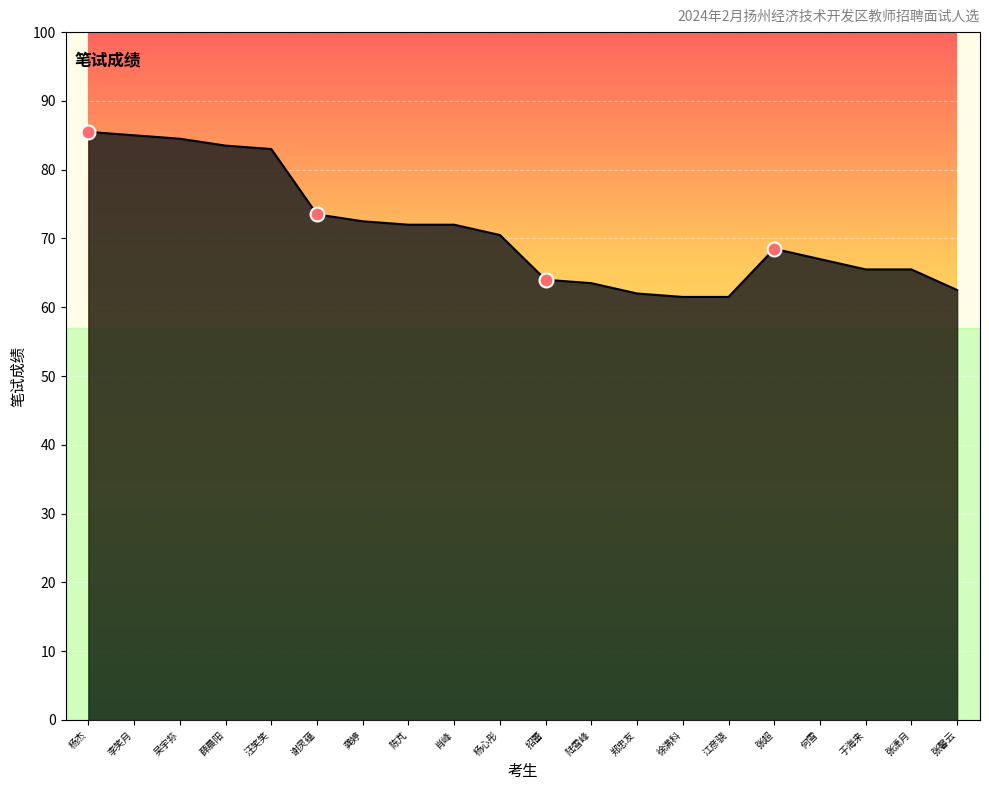

True or false: the data shows 97.9 at 于海来.

False